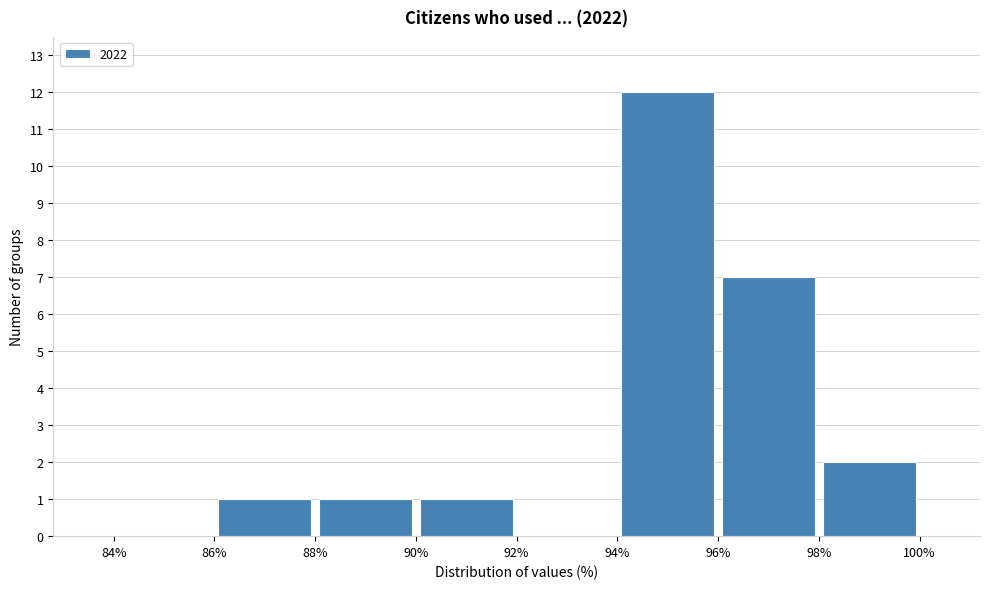

Over which range of the x-axis is the bar tallest?

94% to 96%